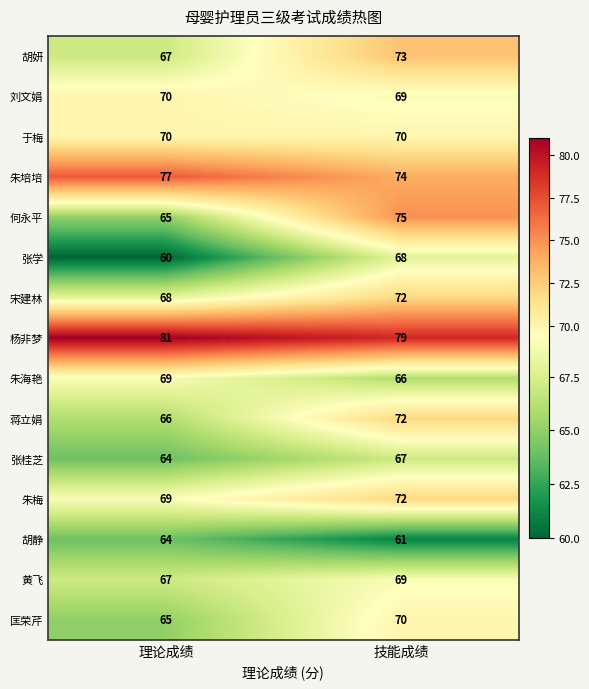

Reading left to right, extract all data points from this chart.

胡妍: 67	73
刘文娟: 70	69
于梅: 70	70
朱培培: 77	74
何永平: 65	75
张学: 60	68
宋建林: 68	72
杨非梦: 81	79
朱海艳: 69	66
蒋立娟: 66	72
张桂芝: 64	67
朱梅: 69	72
胡静: 64	61
黄飞: 67	69
匡荣芹: 65	70